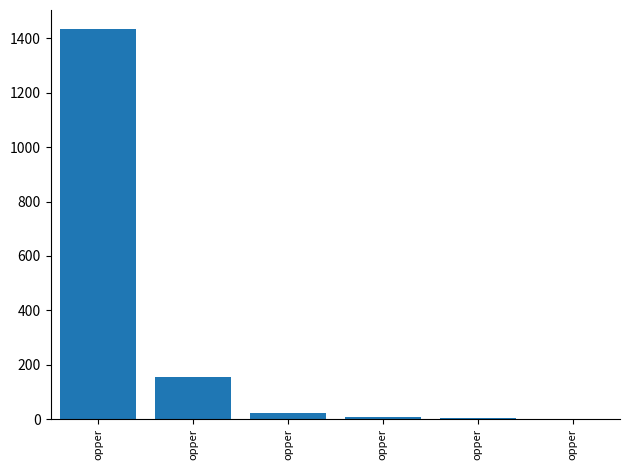

Are the bars horizontal?

No